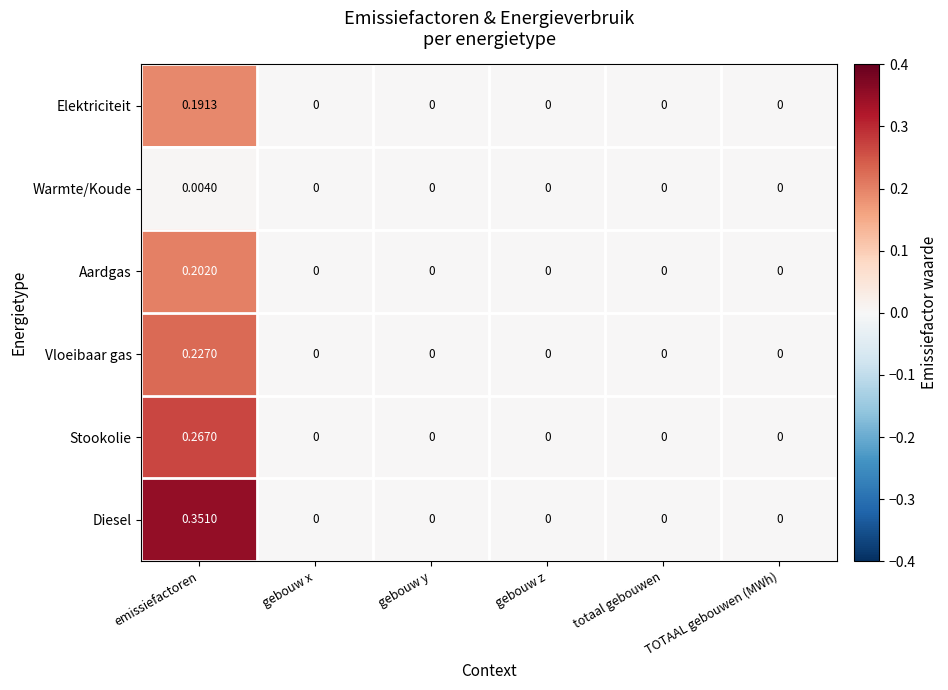

Which category has the highest value across all series?

emissiefactoren